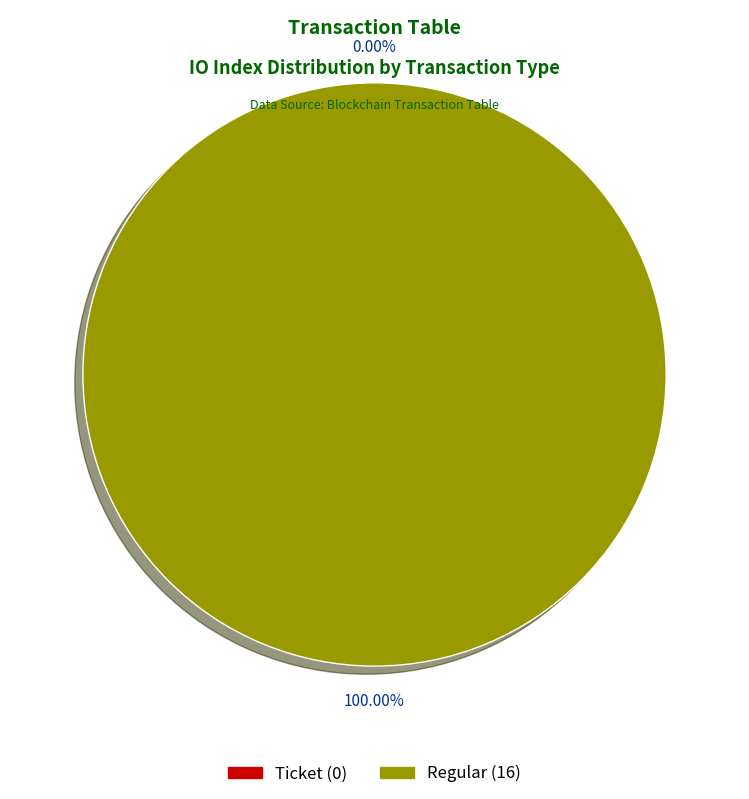

Do Ticket and Regular together represent more than half of the pie?

Yes